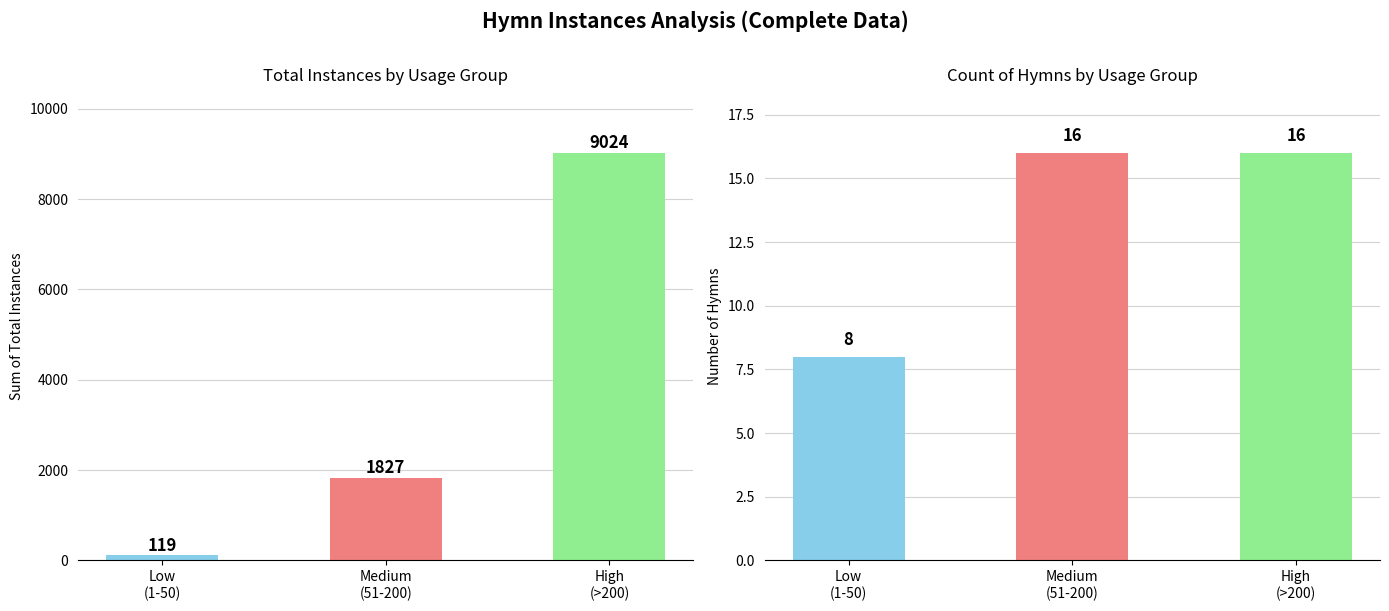

At which category is the sum across all series the highest?

High
(>200)